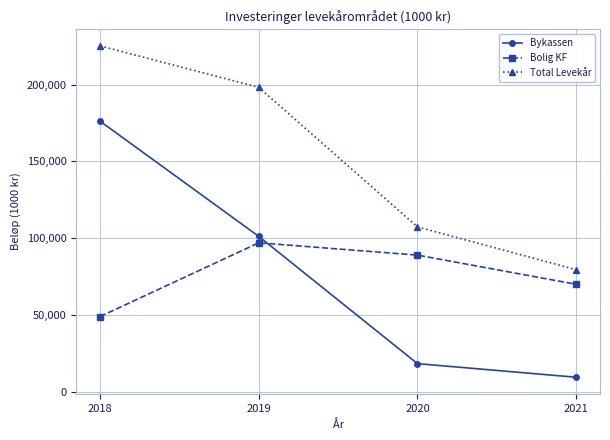

Between 2018 and 2020, which series saw the biggest shift?

Bykassen